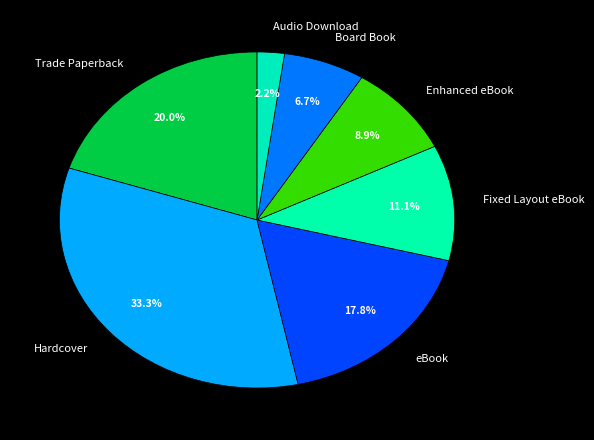

Count the number of slices in the pie.

7